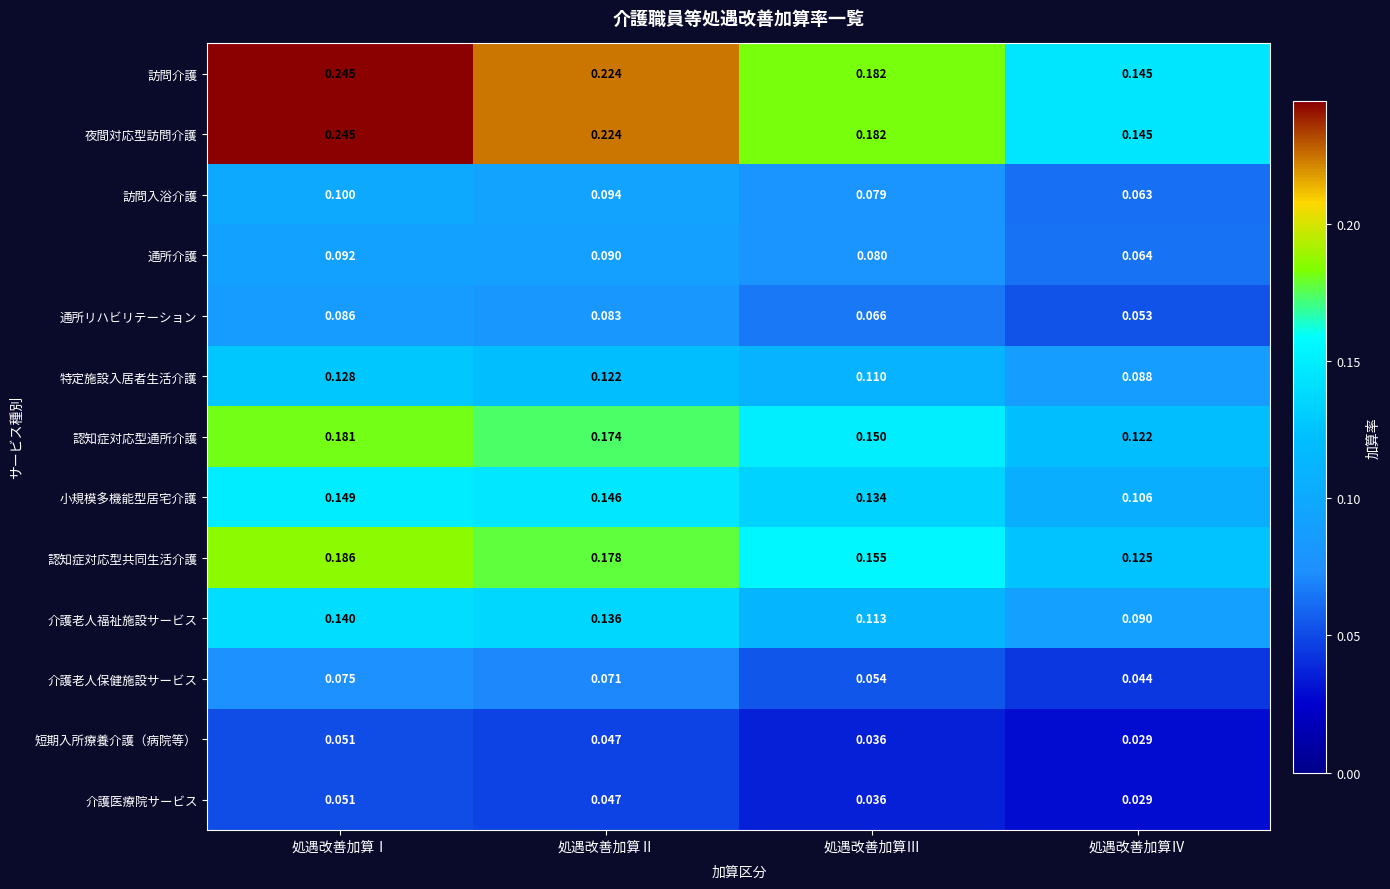

Rank the categories by 訪問介護 value from lowest to highest.

処遇改善加算Ⅳ, 処遇改善加算Ⅲ, 処遇改善加算Ⅱ, 処遇改善加算Ⅰ